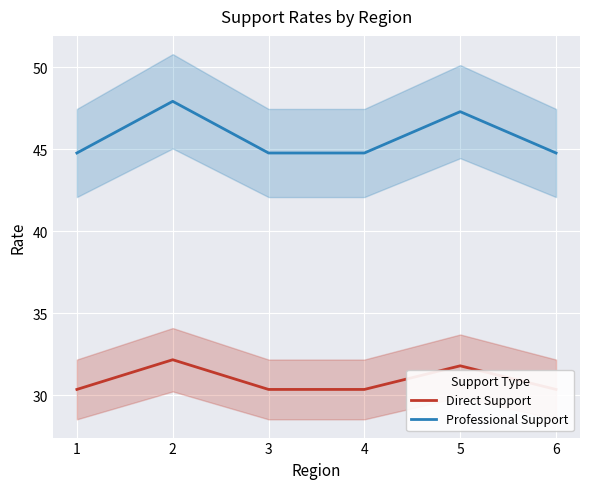

What are all the series names shown in the legend?

Direct Support, Professional Support